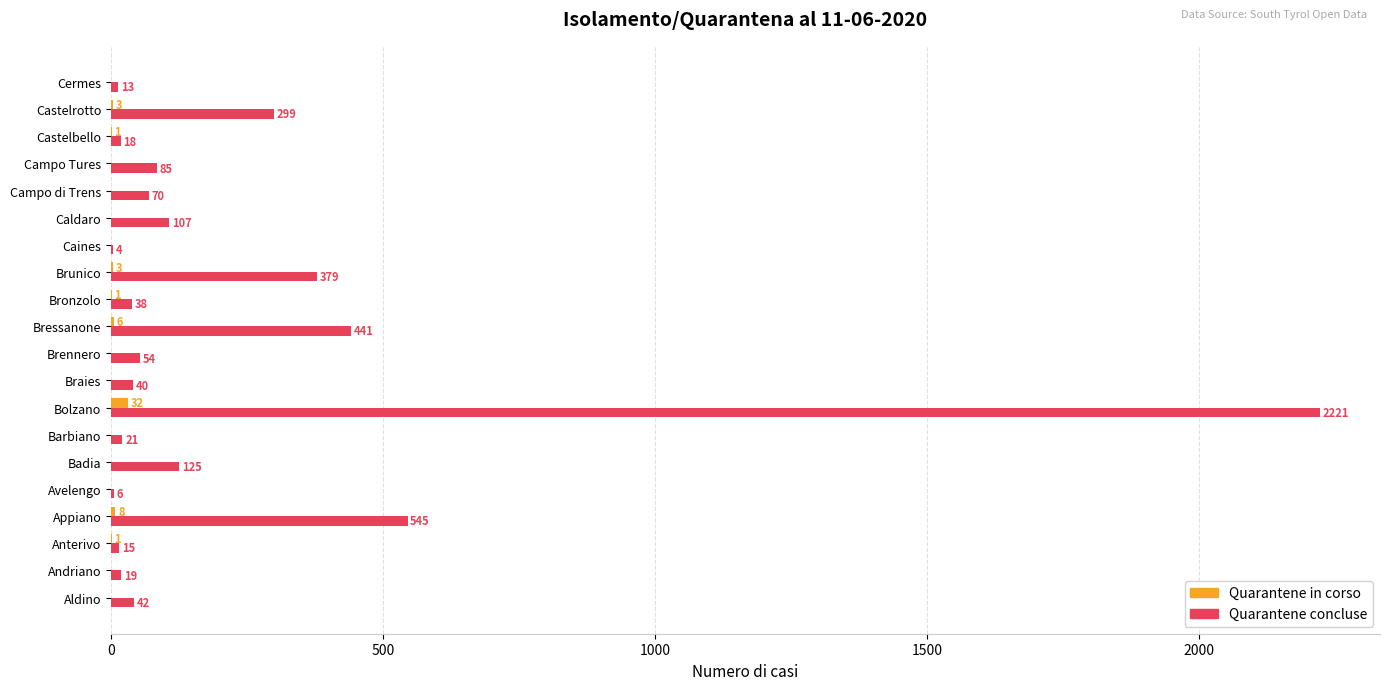

What are all the series names shown in the legend?

Quarantene in corso, Quarantene concluse